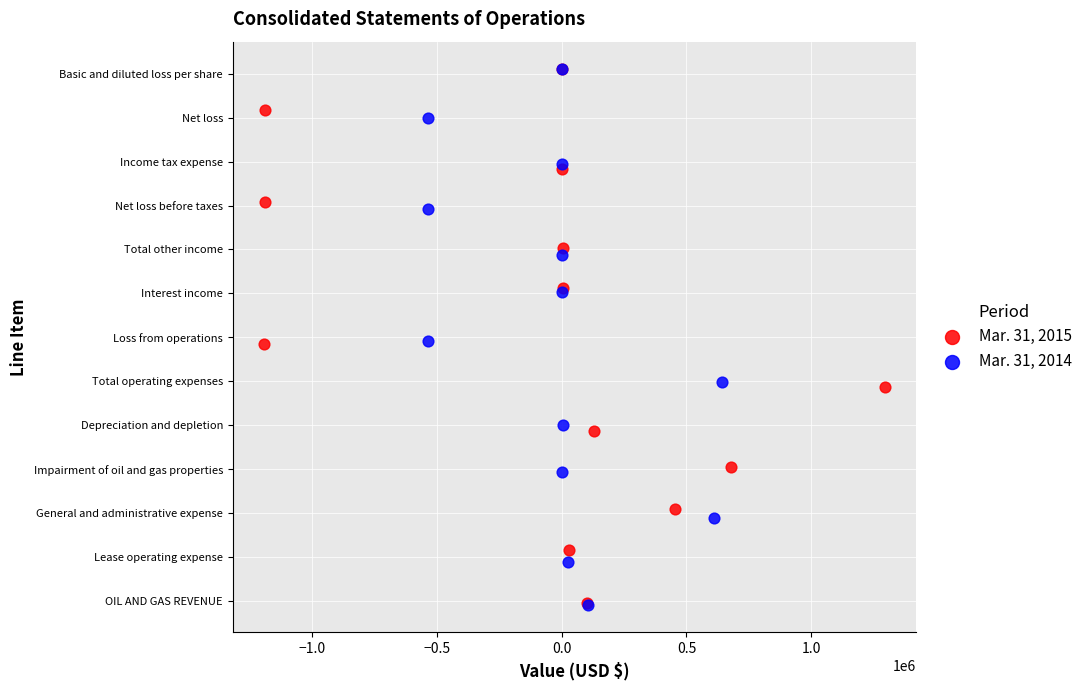

Which series has the largest Y range (max minus min)?

Mar. 31, 2014